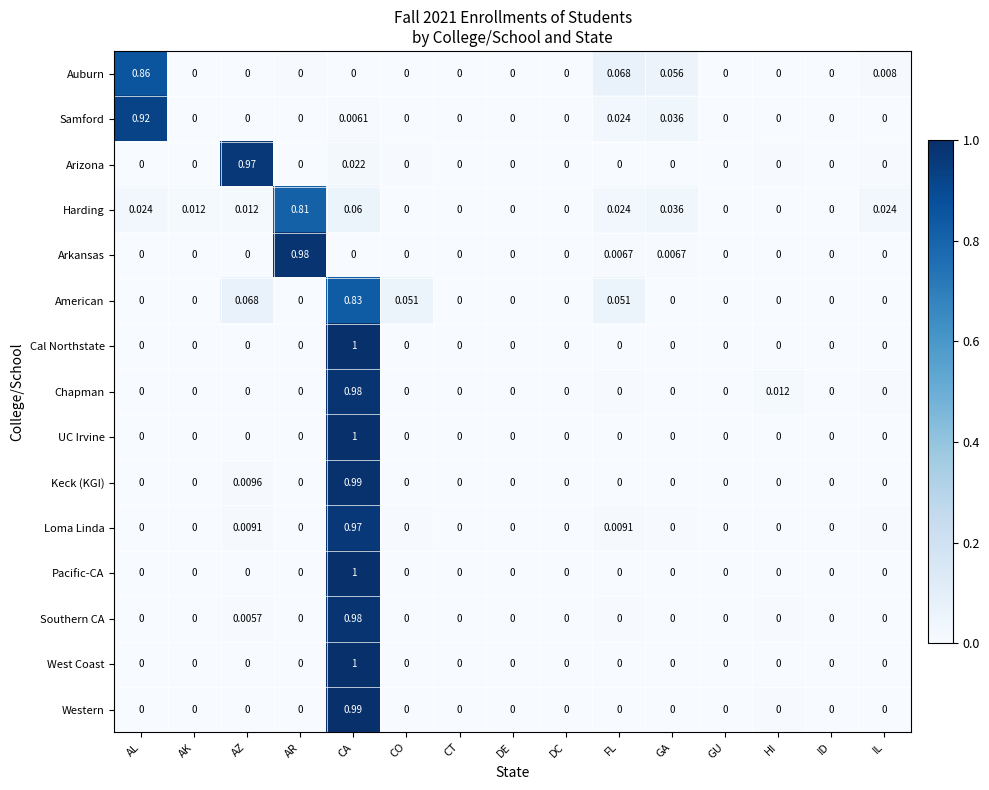

At which category is the sum across all series the highest?

CA